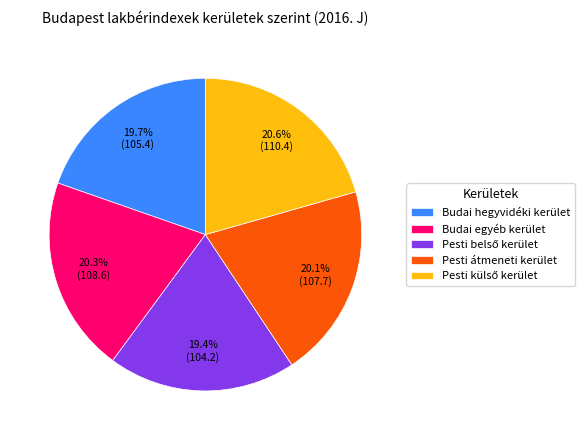

Count the number of slices in the pie.

5